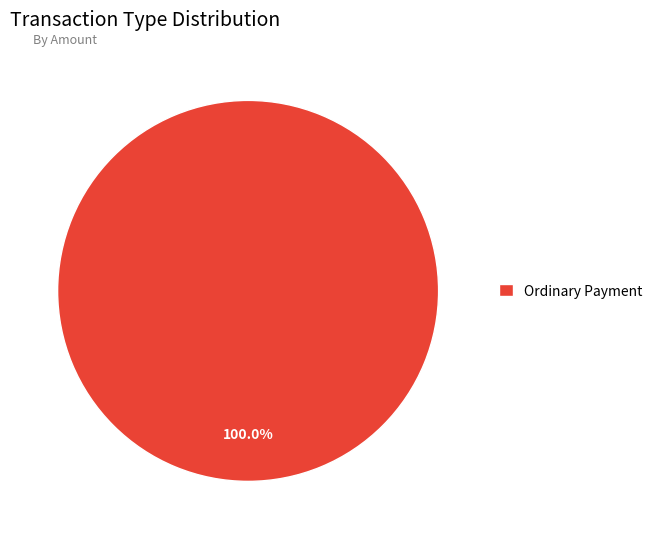

How many slices are in this pie chart?

1